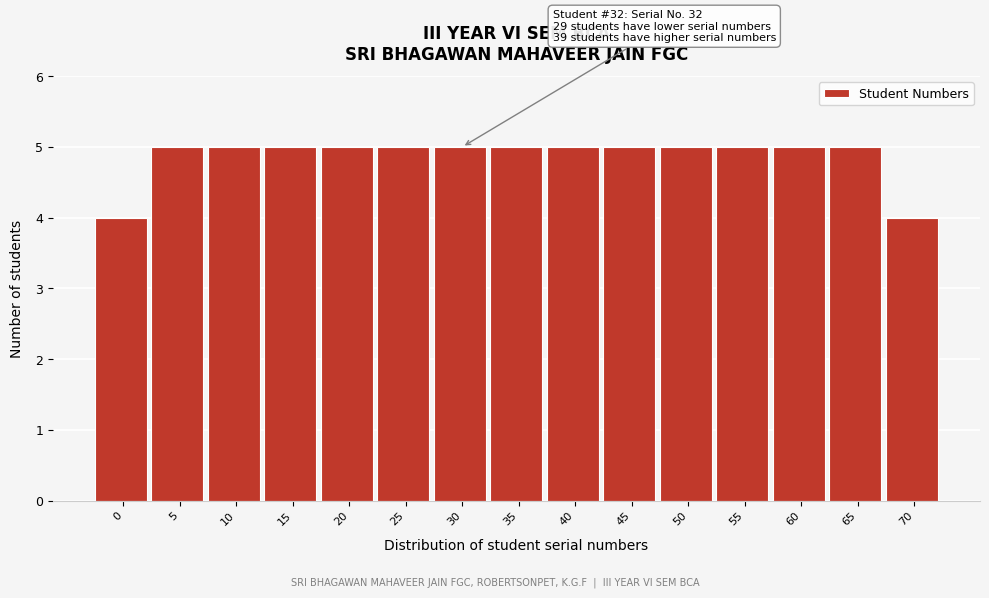

Reading left to right, extract all data points from this chart.

4	5	5	5	5	5	5	5	5	5	5	5	5	5	4